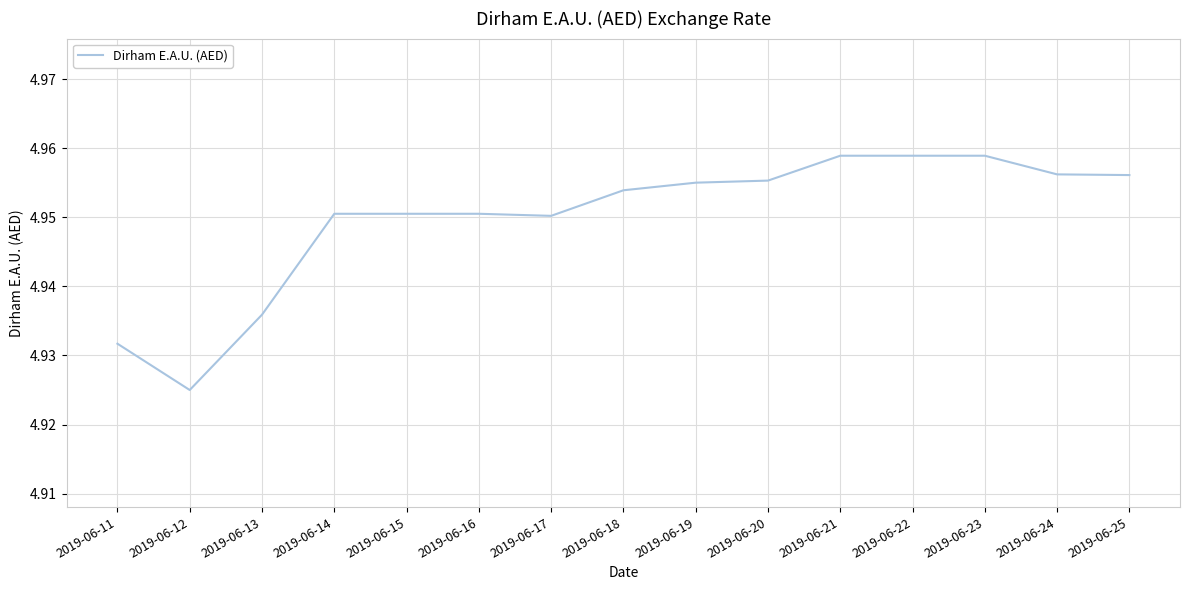

The value at 2019-06-19 is 2.5. True or false?

False